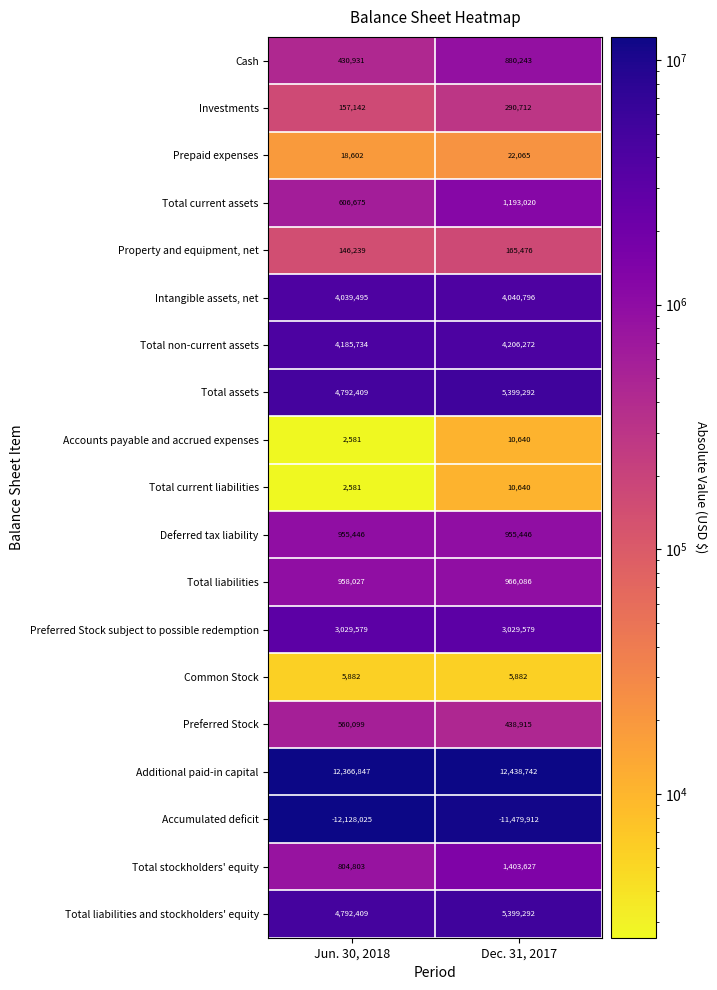

What is the sum of all Deferred tax liability values?

1910892